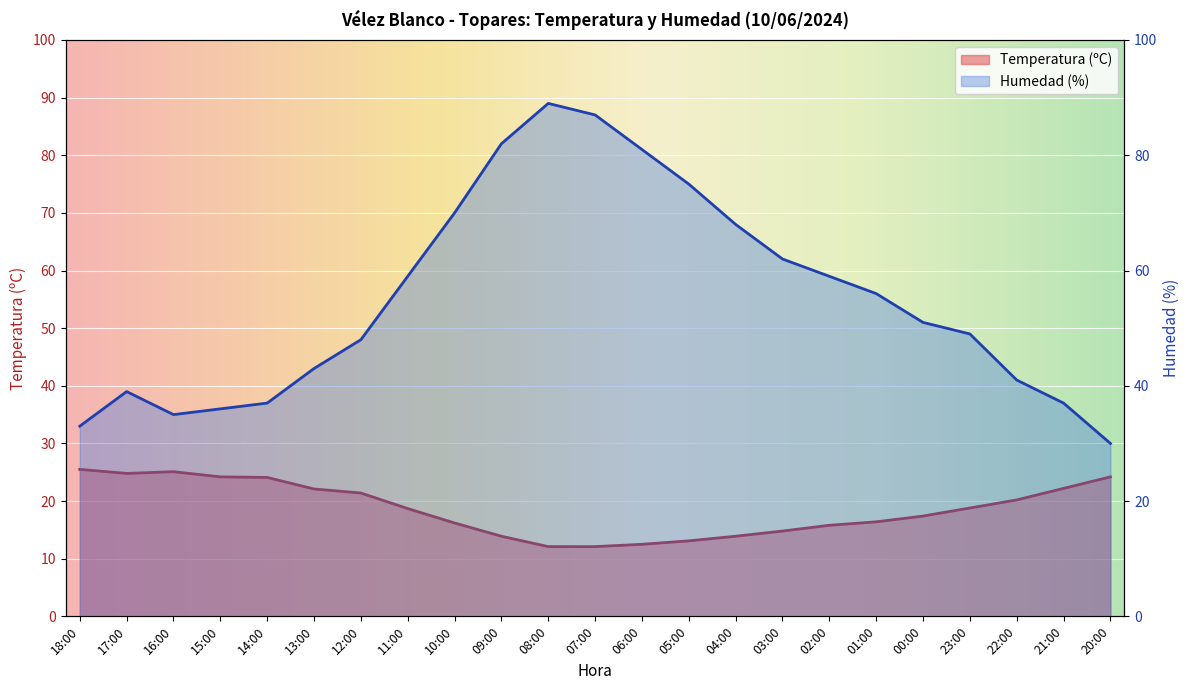

What is the greatest value displayed?

89.0